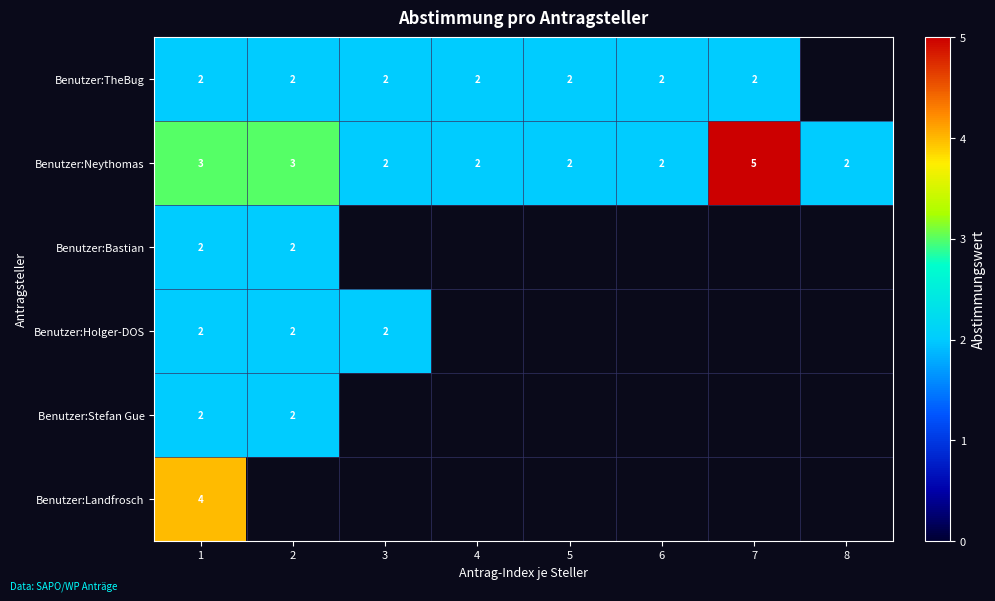

How many data points does each series have?

8